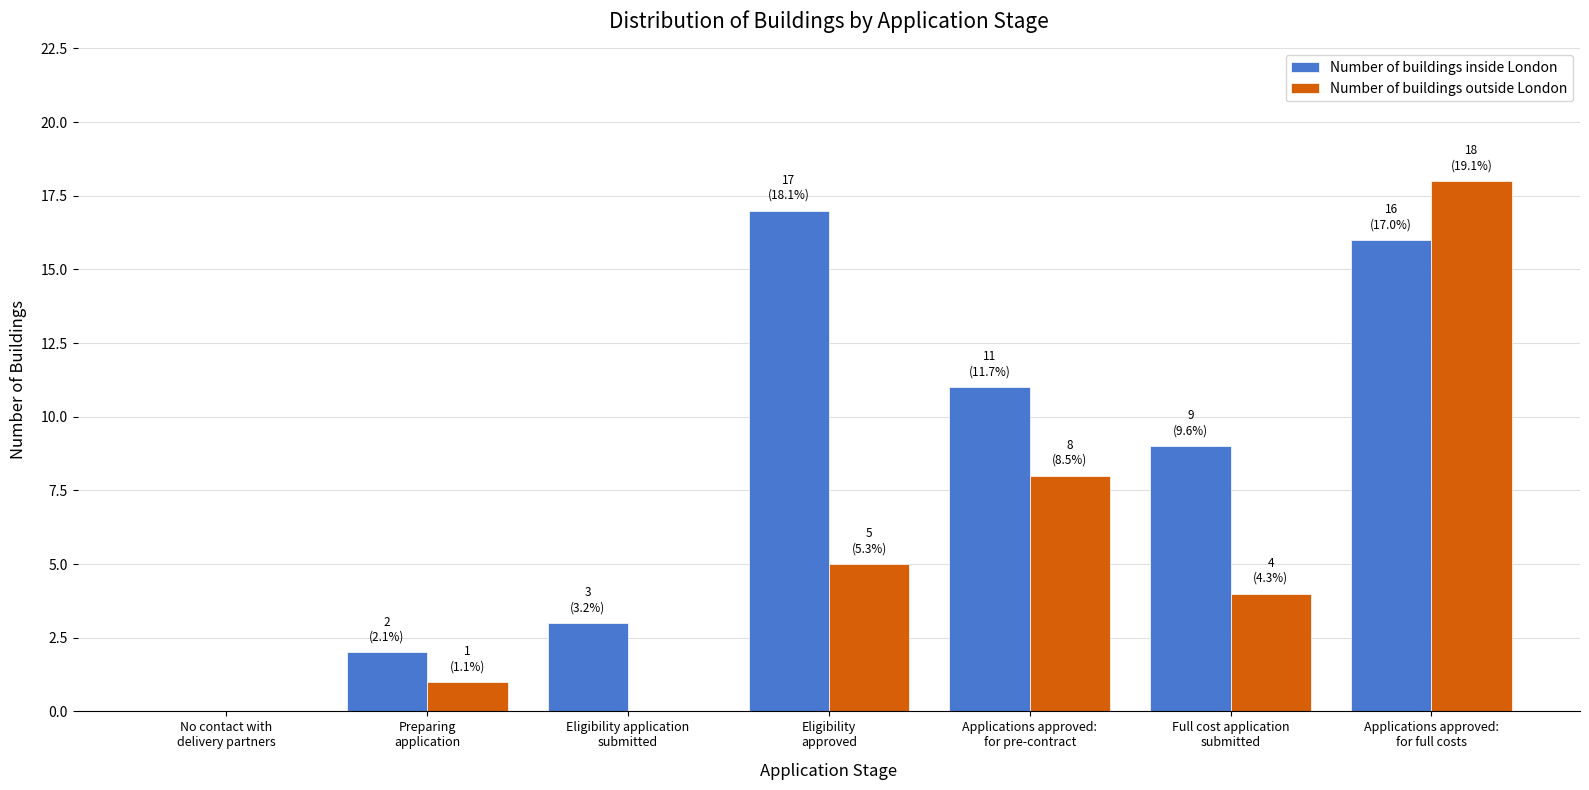

What is the sum of all Number of buildings inside London values?

58